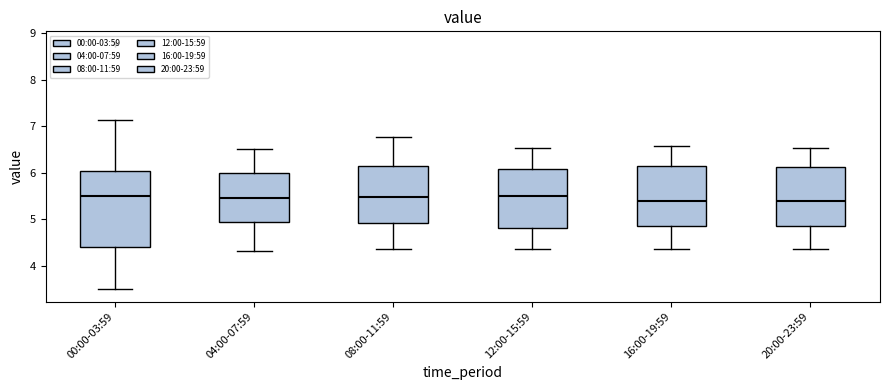

Reading left to right, read every box against the y-axis: the position of its median line, the range the box covers, and the ends of its whiskers. The values are not printed on the chart, so give them approximately, as read against the axis.

00:00-03:59: median 5.5, box 4.4 to 6.0, whiskers 3.5 to 7.1
04:00-07:59: median 5.5, box 4.9 to 6.0, whiskers 4.3 to 6.5
08:00-11:59: median 5.5, box 4.9 to 6.1, whiskers 4.4 to 6.8
12:00-15:59: median 5.5, box 4.8 to 6.1, whiskers 4.4 to 6.5
16:00-19:59: median 5.4, box 4.9 to 6.1, whiskers 4.4 to 6.6
20:00-23:59: median 5.4, box 4.9 to 6.1, whiskers 4.4 to 6.5